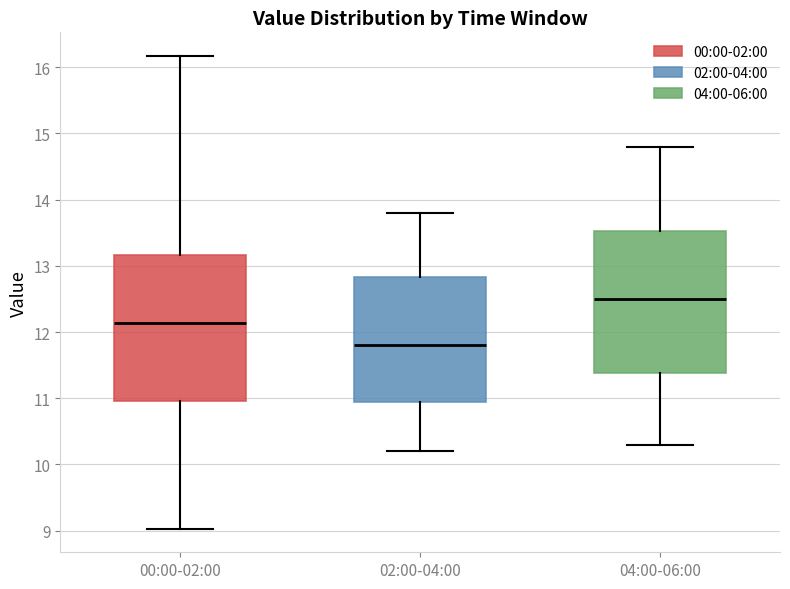

Reading left to right, read every box against the y-axis: the position of its median line, the range the box covers, and the ends of its whiskers. The values are not printed on the chart, so give them approximately, as read against the axis.

00:00-02:00: median 12.1, box 11.0 to 13.2, whiskers 9.0 to 16.2
02:00-04:00: median 11.8, box 10.9 to 12.8, whiskers 10.2 to 13.8
04:00-06:00: median 12.5, box 11.4 to 13.5, whiskers 10.3 to 14.8